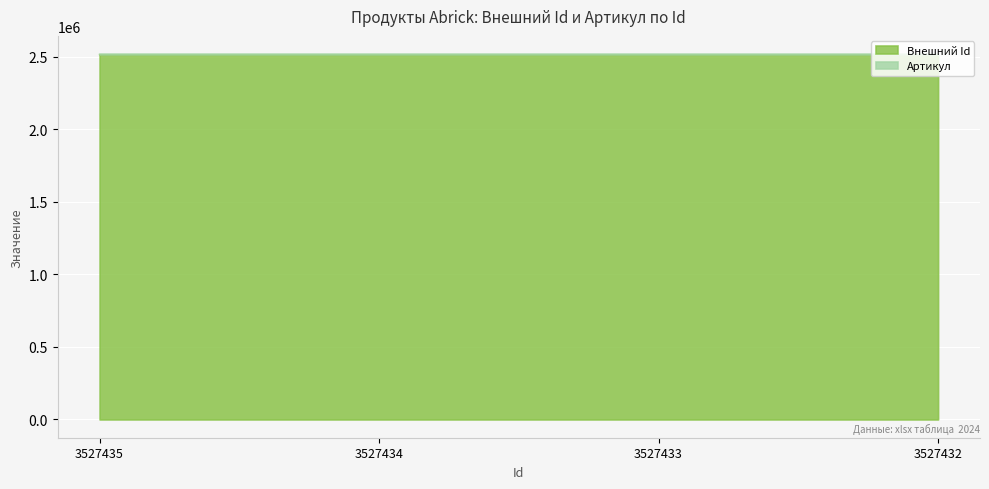

Where does the Артикул series first go above 2516462?

3527435